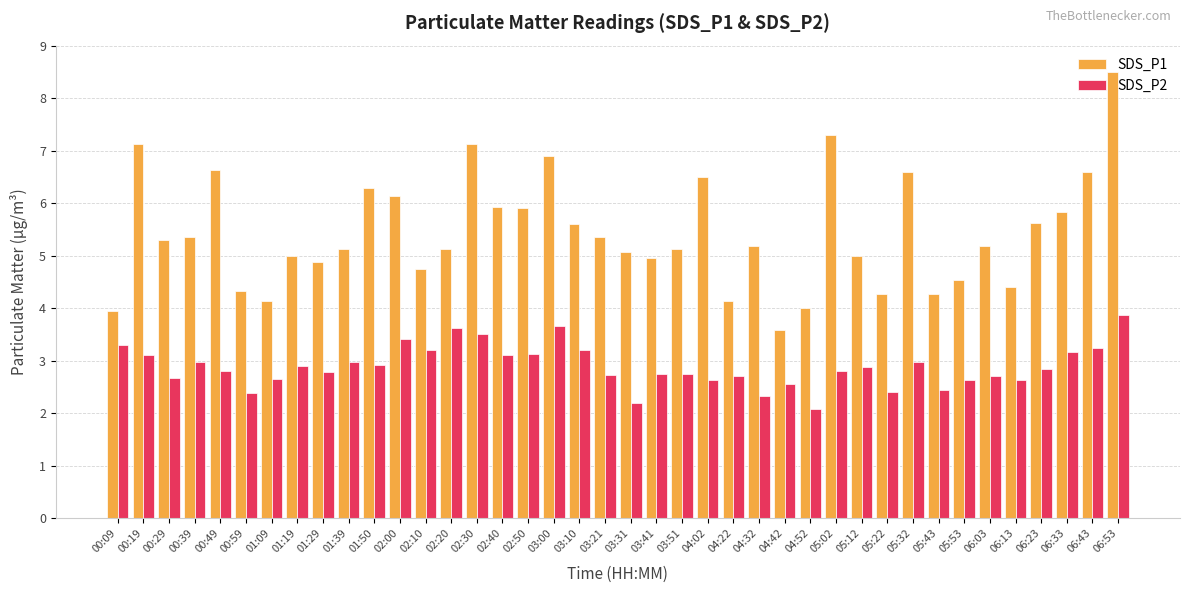

Which series has the largest total across all categories?

SDS_P1